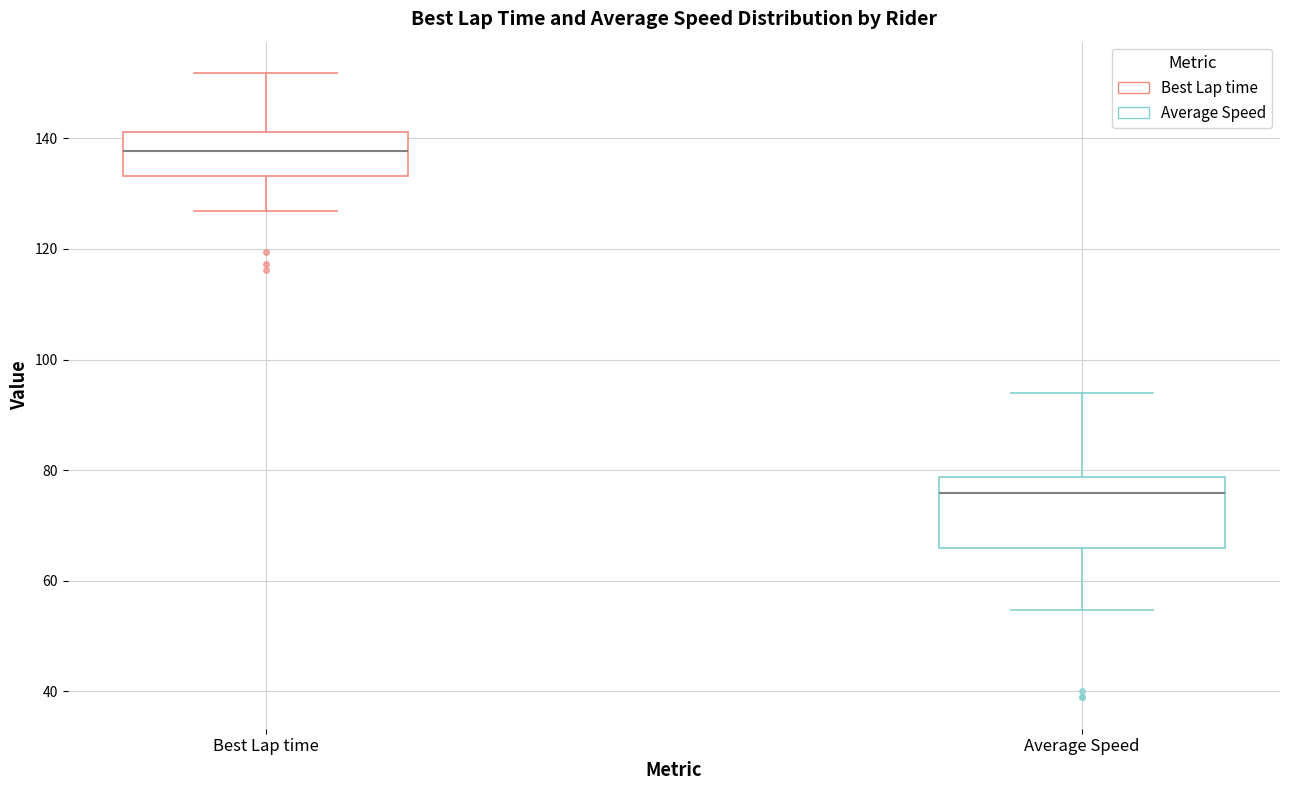

Where is the lower edge of the box for Average Speed on the y-axis? The values are not printed on the chart, so give them approximately, as read against the axis.

66